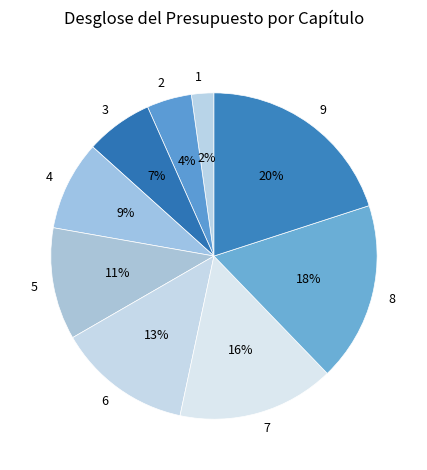

To the nearest percent, what is the difference between the largest and smallest slice percentages?

18%